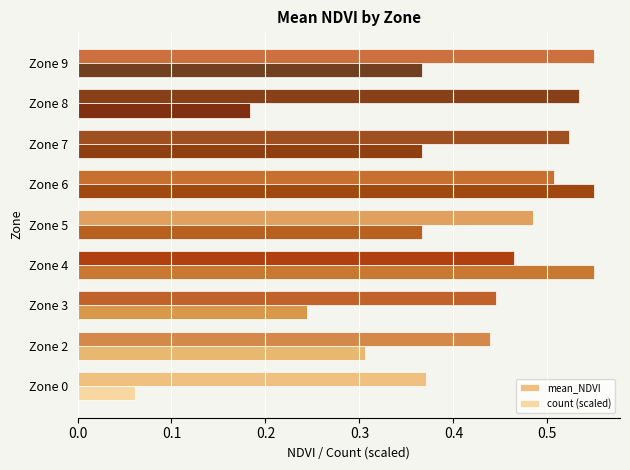

What are all the series names shown in the legend?

mean_NDVI, count (scaled)